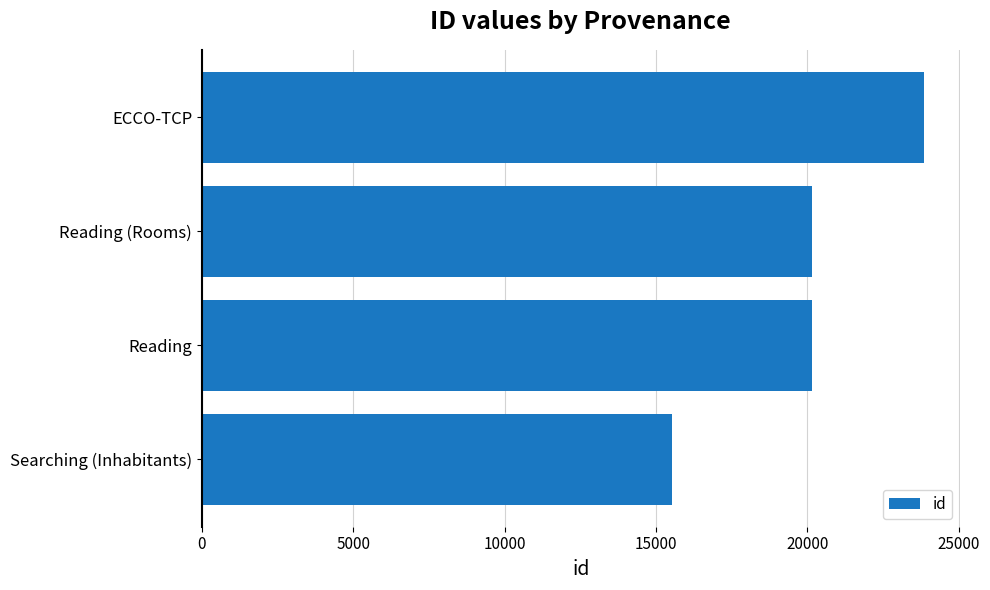

What is the change in value from Reading to ECCO-TCP?

+3698